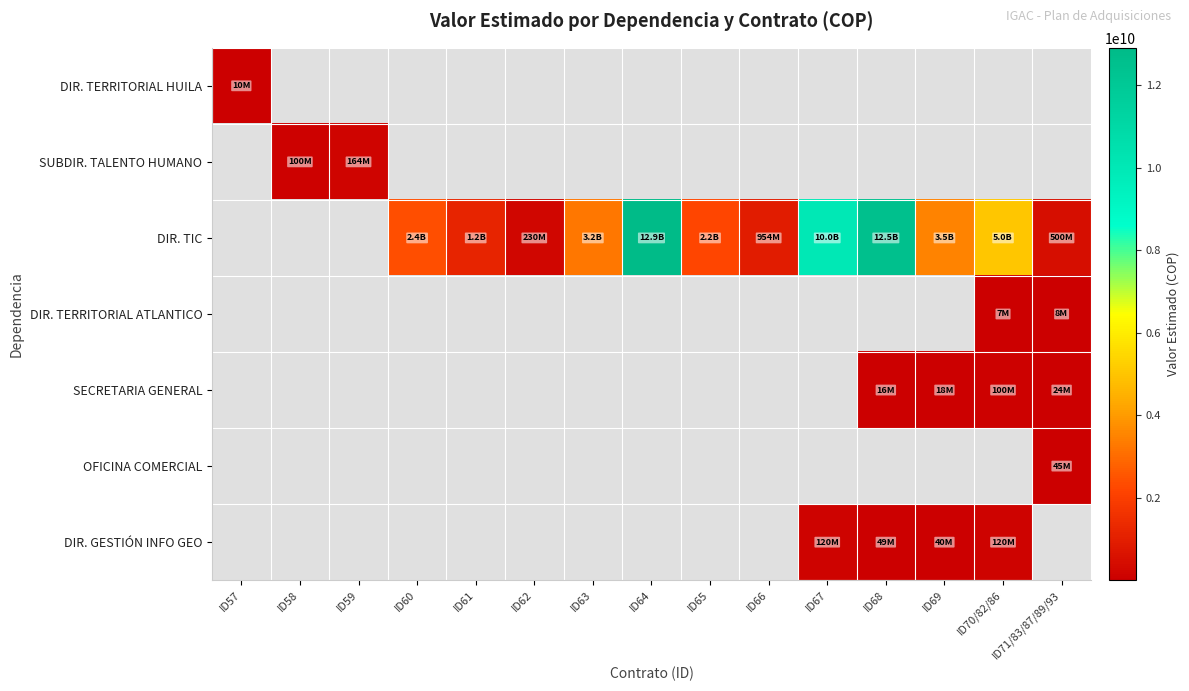

Count the number of categories in the chart.

15